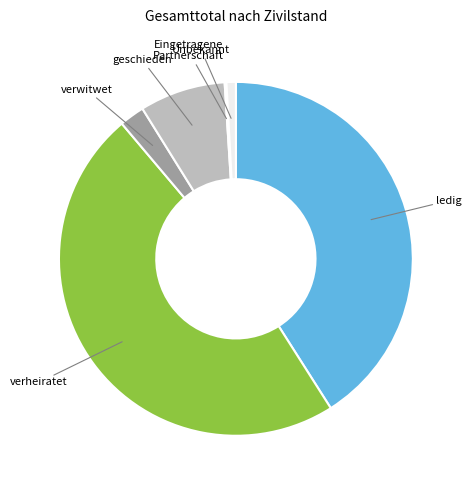

Is there a majority slice in this chart?

No